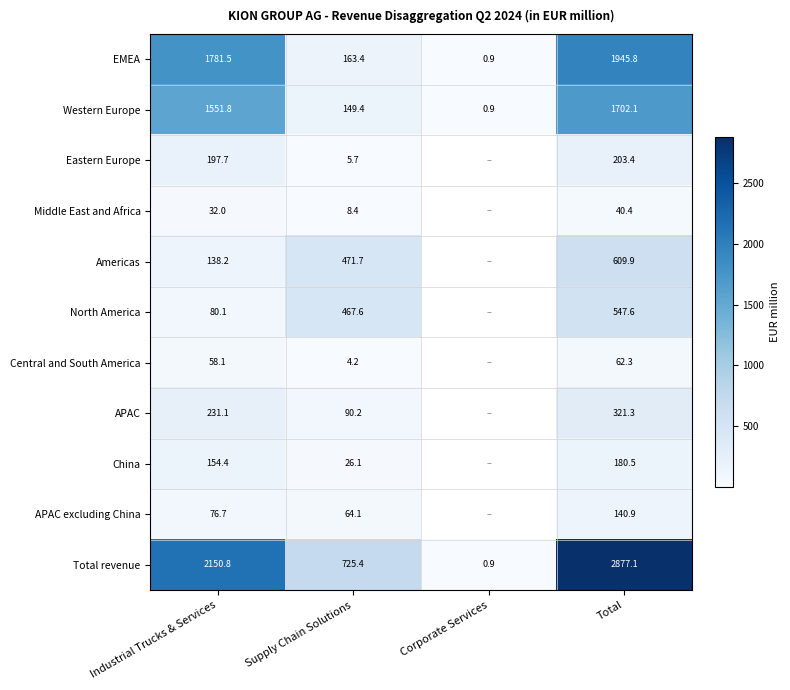

The China series shows 180.5 at Total. True or false?

True